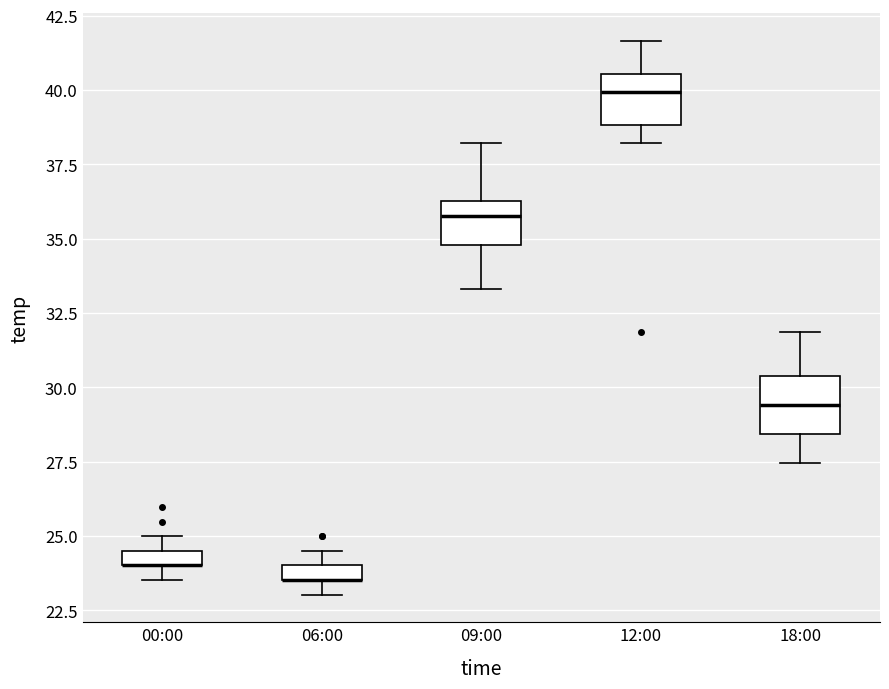

Where does the lower whisker of the box for 09:00 end on the y-axis? The values are not printed on the chart, so give them approximately, as read against the axis.

33.5